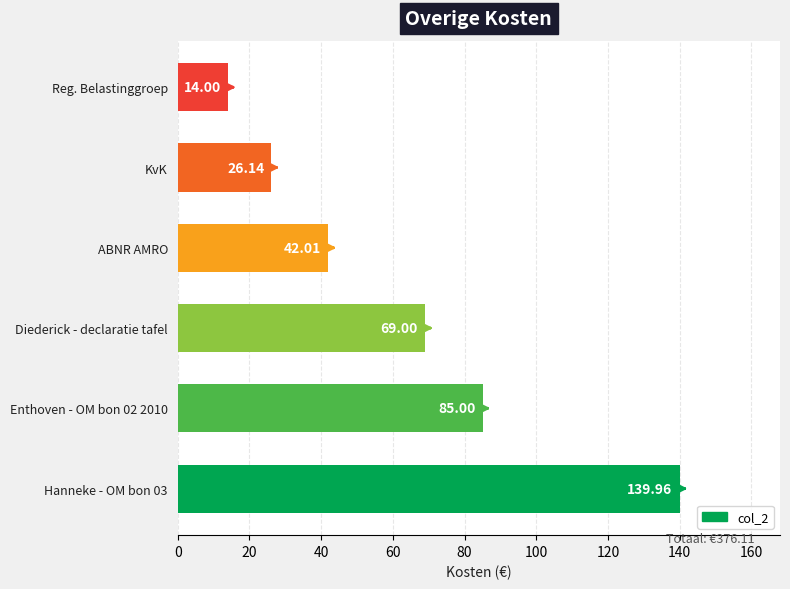

Rank the categories by value from highest to lowest.

Hanneke - OM bon 03, Enthoven - OM bon 02 2010, Diederick - declaratie tafel, ABNR AMRO, KvK, Reg. Belastinggroep